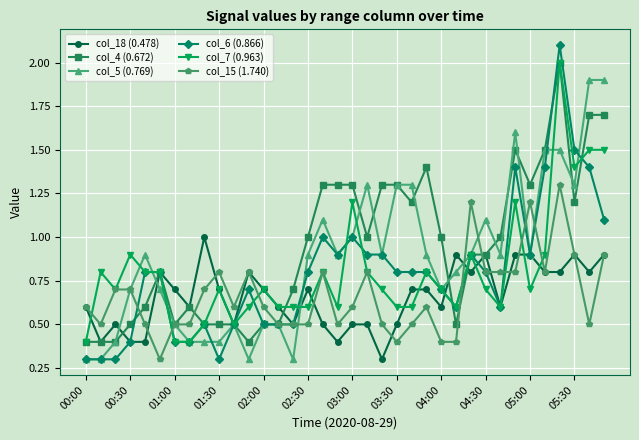

True or false: col_5 (0.769) has more than 0 points higher than both neighbors.

True